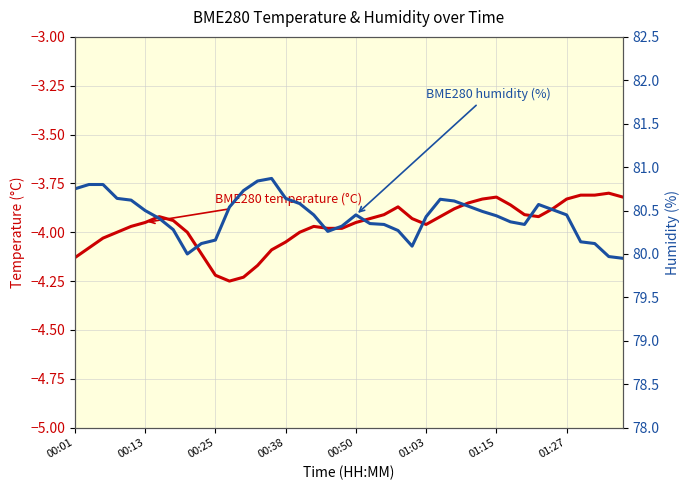

What are all the series names shown in the legend?

BME280 temperature (°C), BME280 humidity (%)